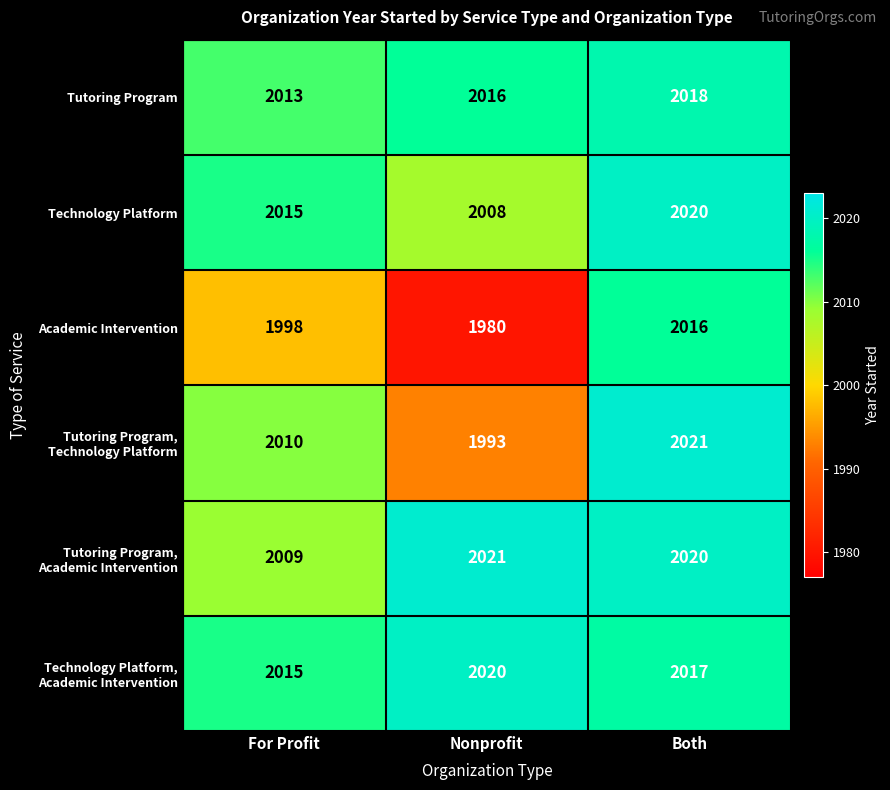

List the labels in order of Tutoring Program value, largest first.

Both, Nonprofit, For Profit